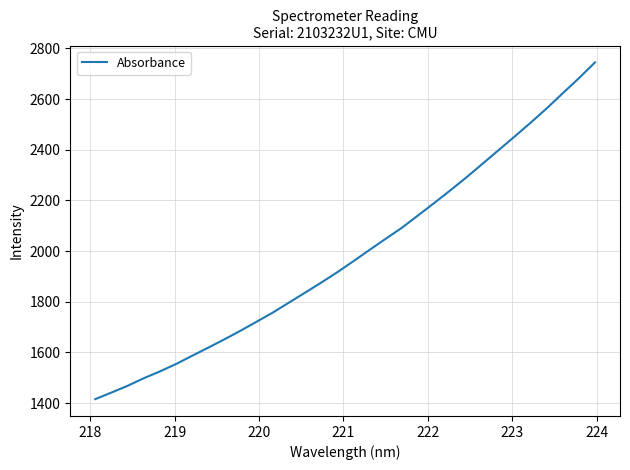

True or false: the data has more than 1 interior local peaks.

False